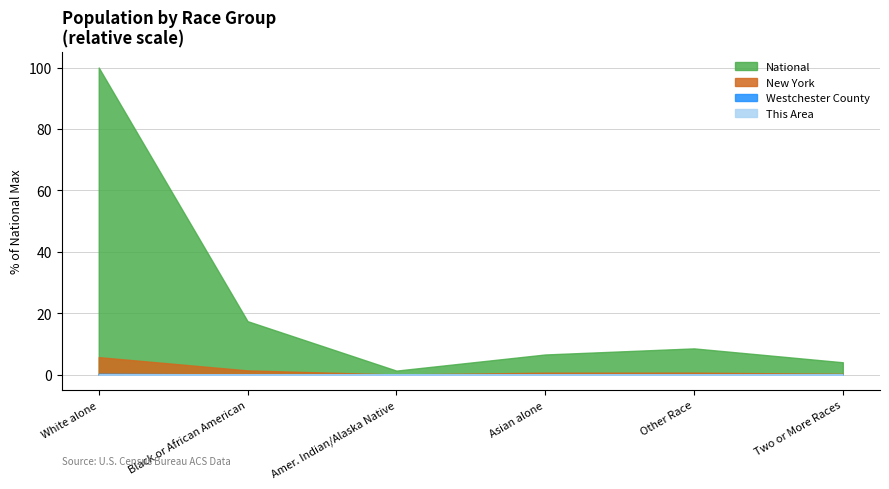

True or false: National and New York intersect in this chart.

False